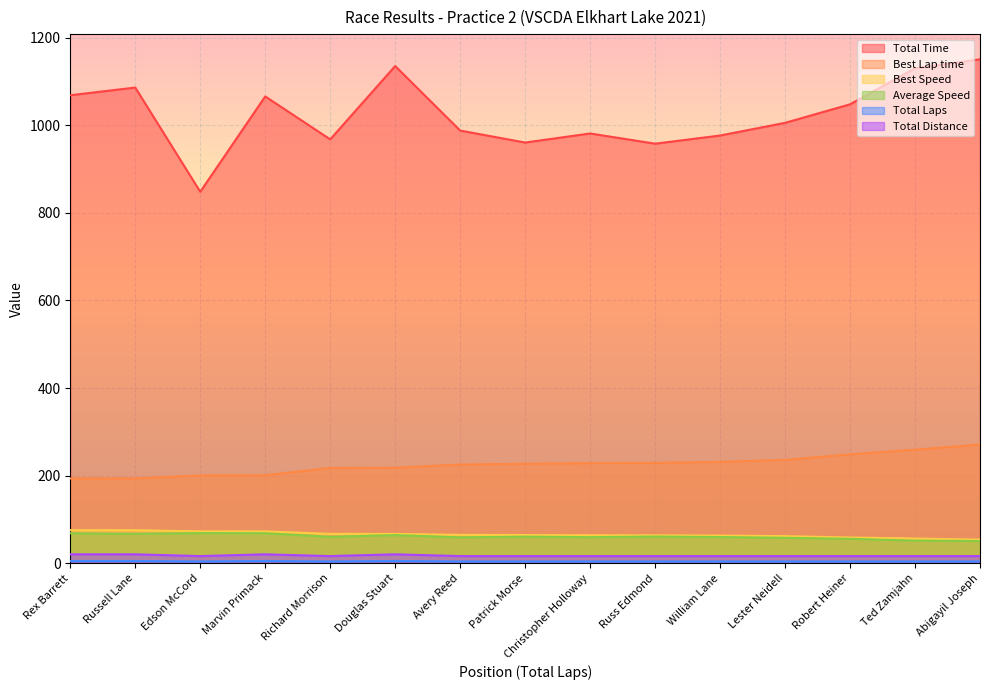

What is the spread (max minus min) of values at Douglas Stuart?

1130.5